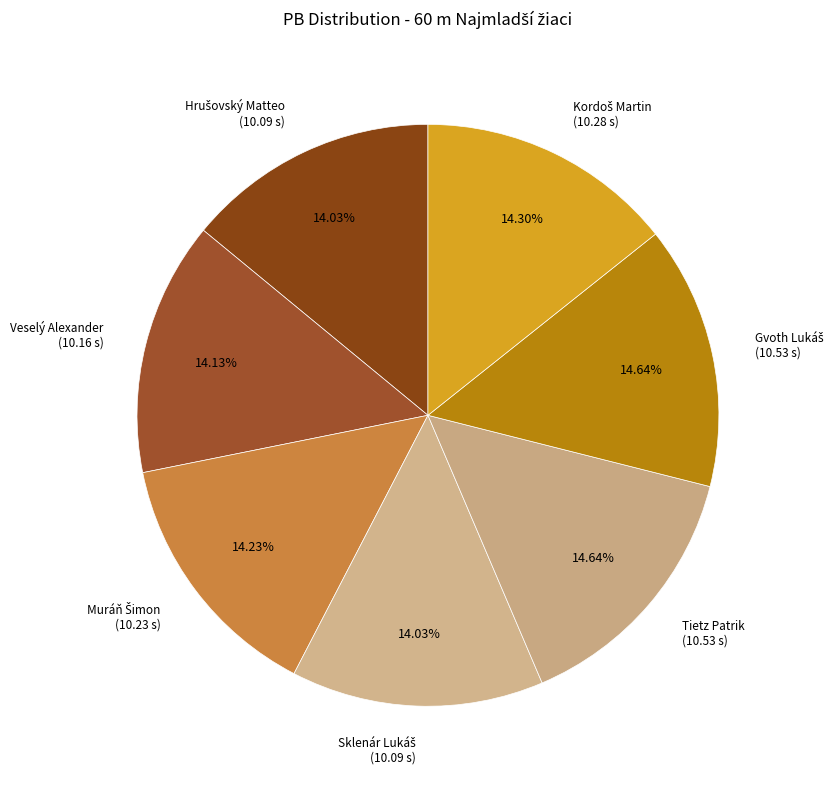

Do Veselý Alexander and Tietz Patrik together represent more than half of the pie?

No